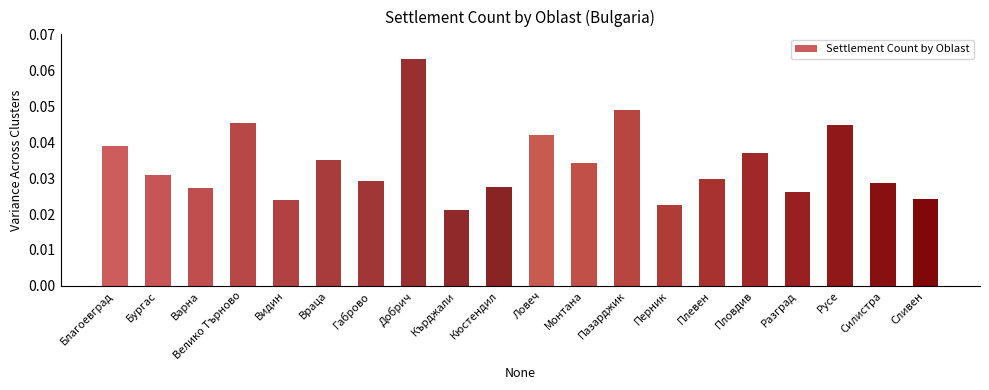

Between Габрово and Враца, which is larger?

Враца